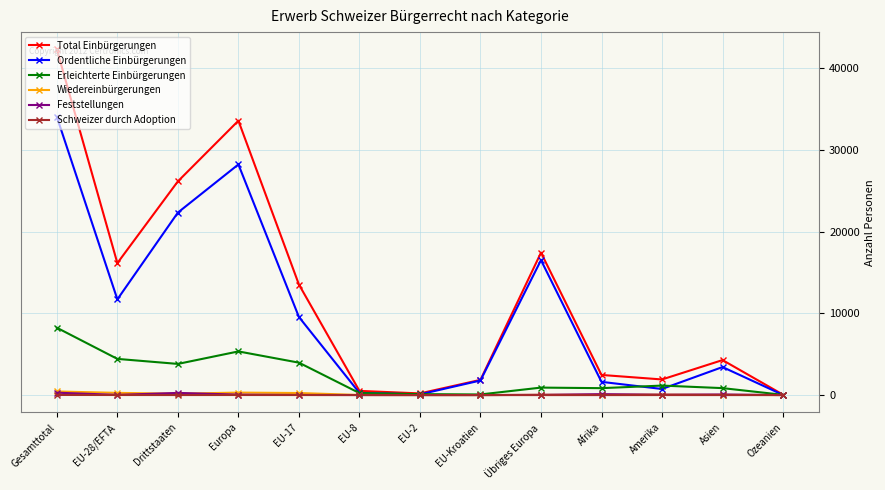

What is the minimum value for Erleichterte Einbürgerungen?

29